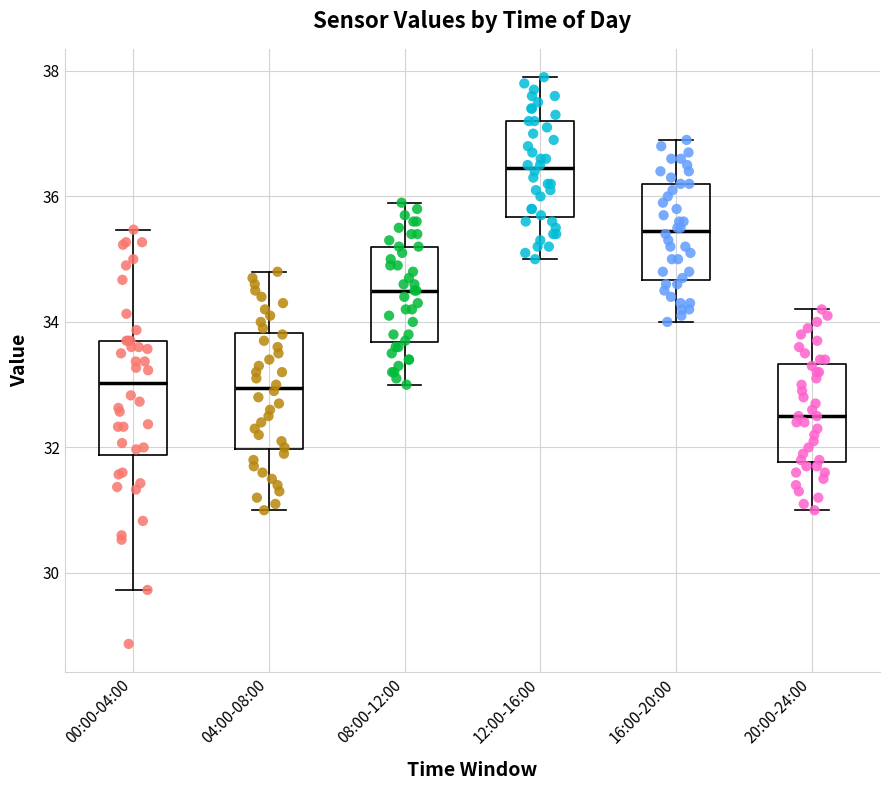

Reading left to right, read every box against the y-axis: the position of its median line, the range the box covers, and the ends of its whiskers. The values are not printed on the chart, so give them approximately, as read against the axis.

00:00-04:00: median 33.0, box 31.8 to 33.8, whiskers 29.8 to 35.4
04:00-08:00: median 33.0, box 32.0 to 33.8, whiskers 31.0 to 34.8
08:00-12:00: median 34.6, box 33.6 to 35.2, whiskers 33.0 to 36.0
12:00-16:00: median 36.4, box 35.6 to 37.2, whiskers 35.0 to 38.0
16:00-20:00: median 35.4, box 34.6 to 36.2, whiskers 34.0 to 37.0
20:00-24:00: median 32.6, box 31.8 to 33.4, whiskers 31.0 to 34.2